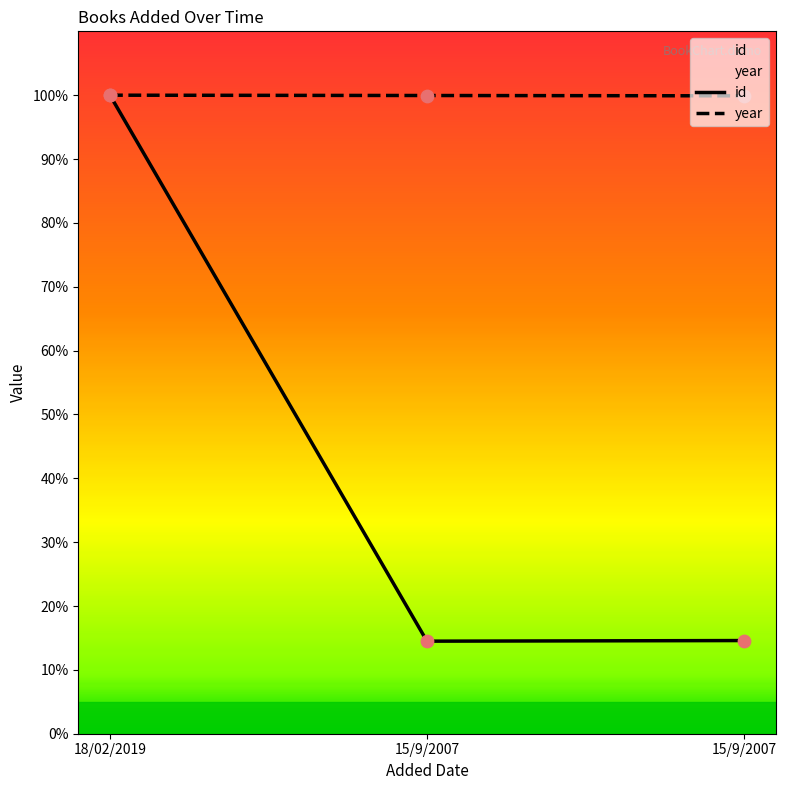

At how many categories does at least one series exceed 16?

3